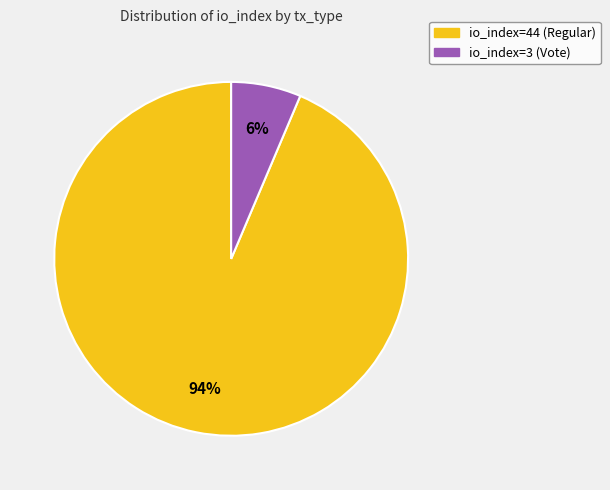

To the nearest percent, what percentage of the pie is io_index=44 (Regular)?

94%